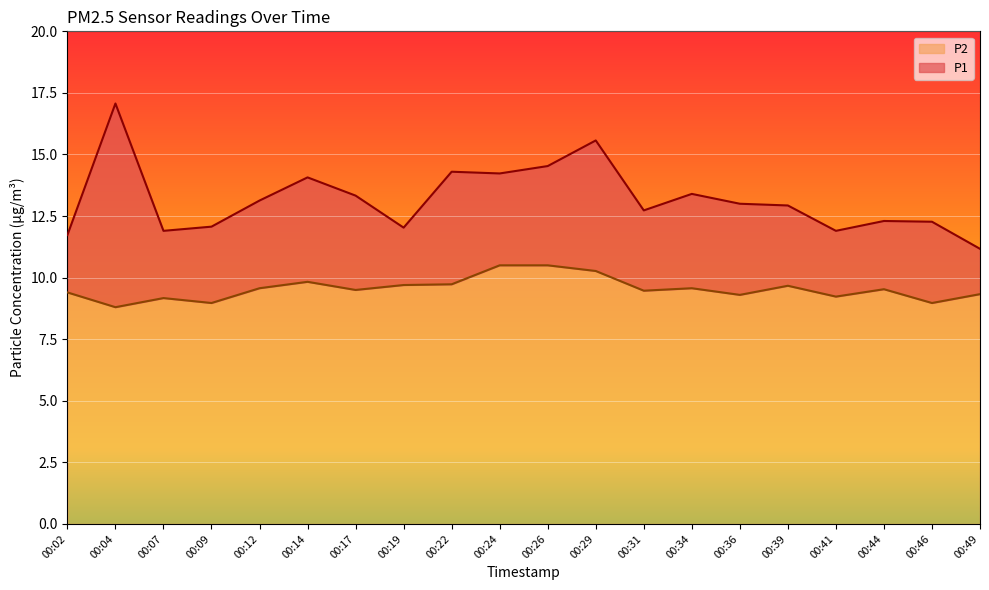

Is it true that P1 equals 13.3 at 00:17?

True